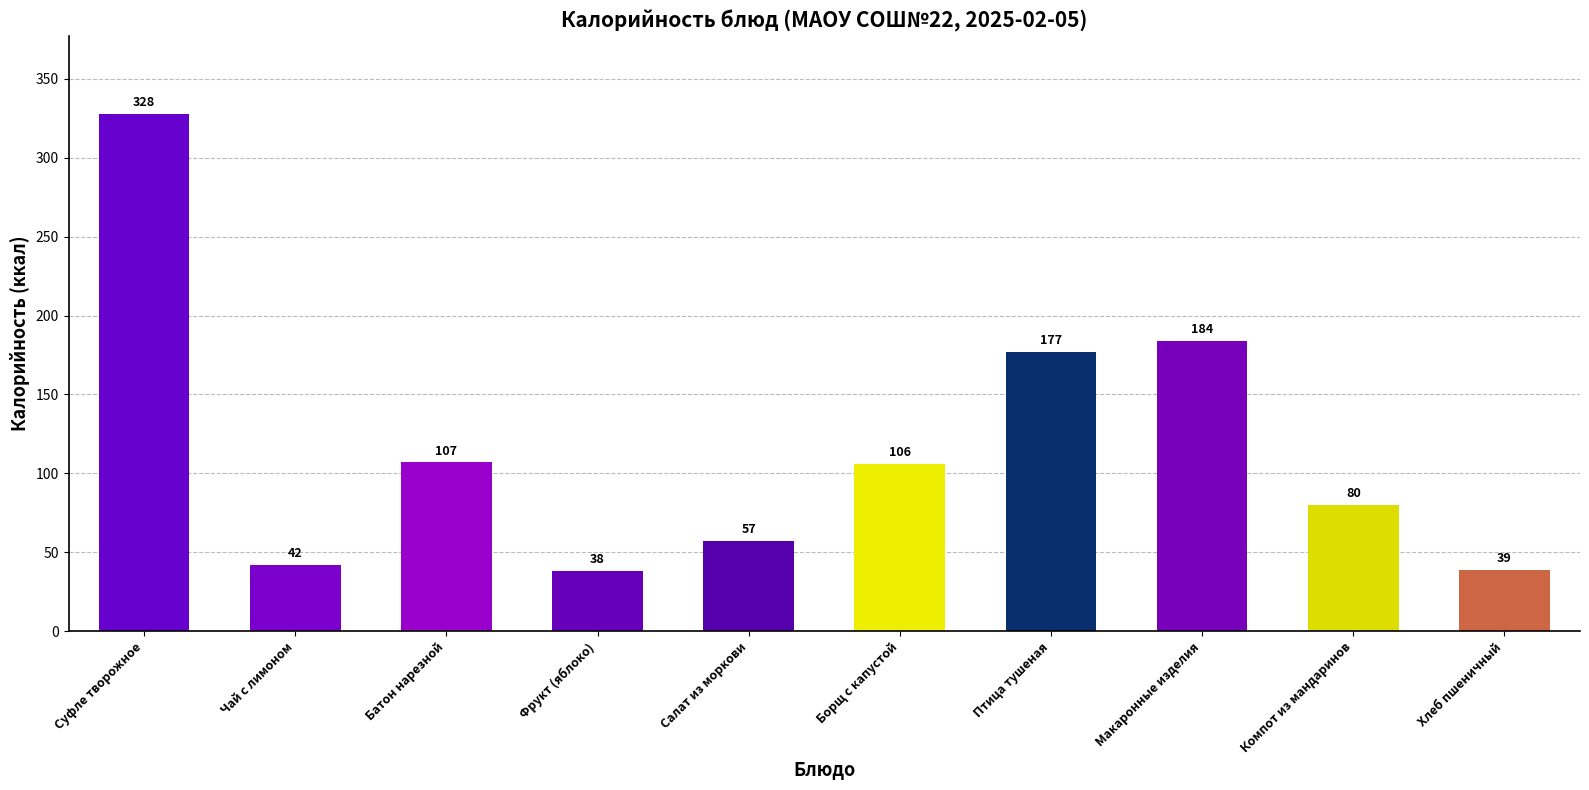

How many data points does each series have?

10